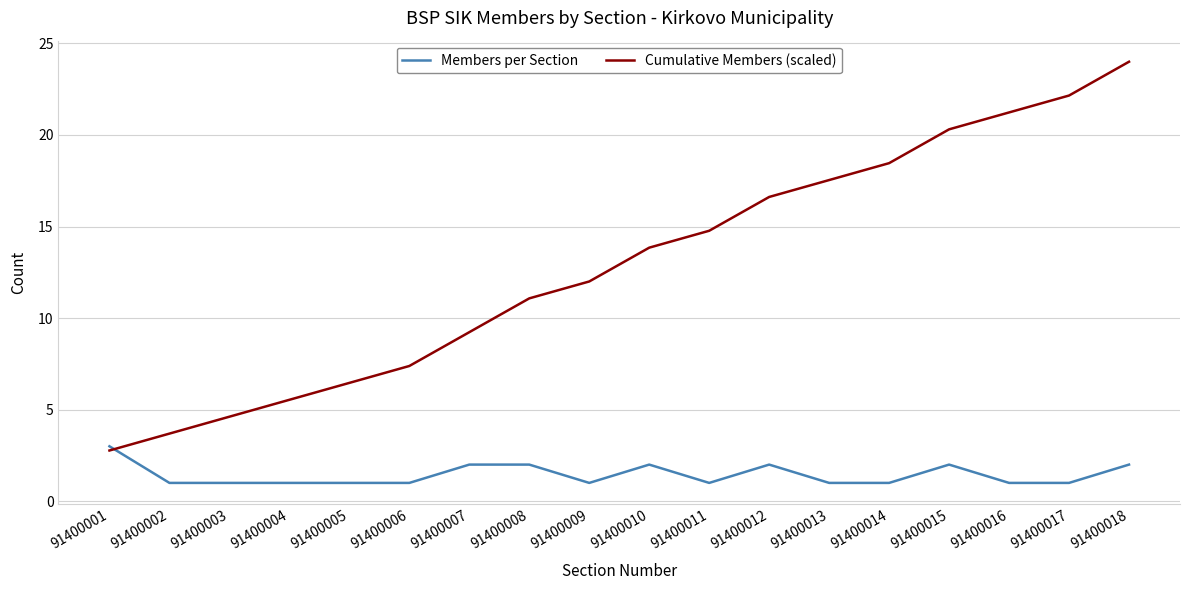

What is the maximum value for Members per Section?

3.0